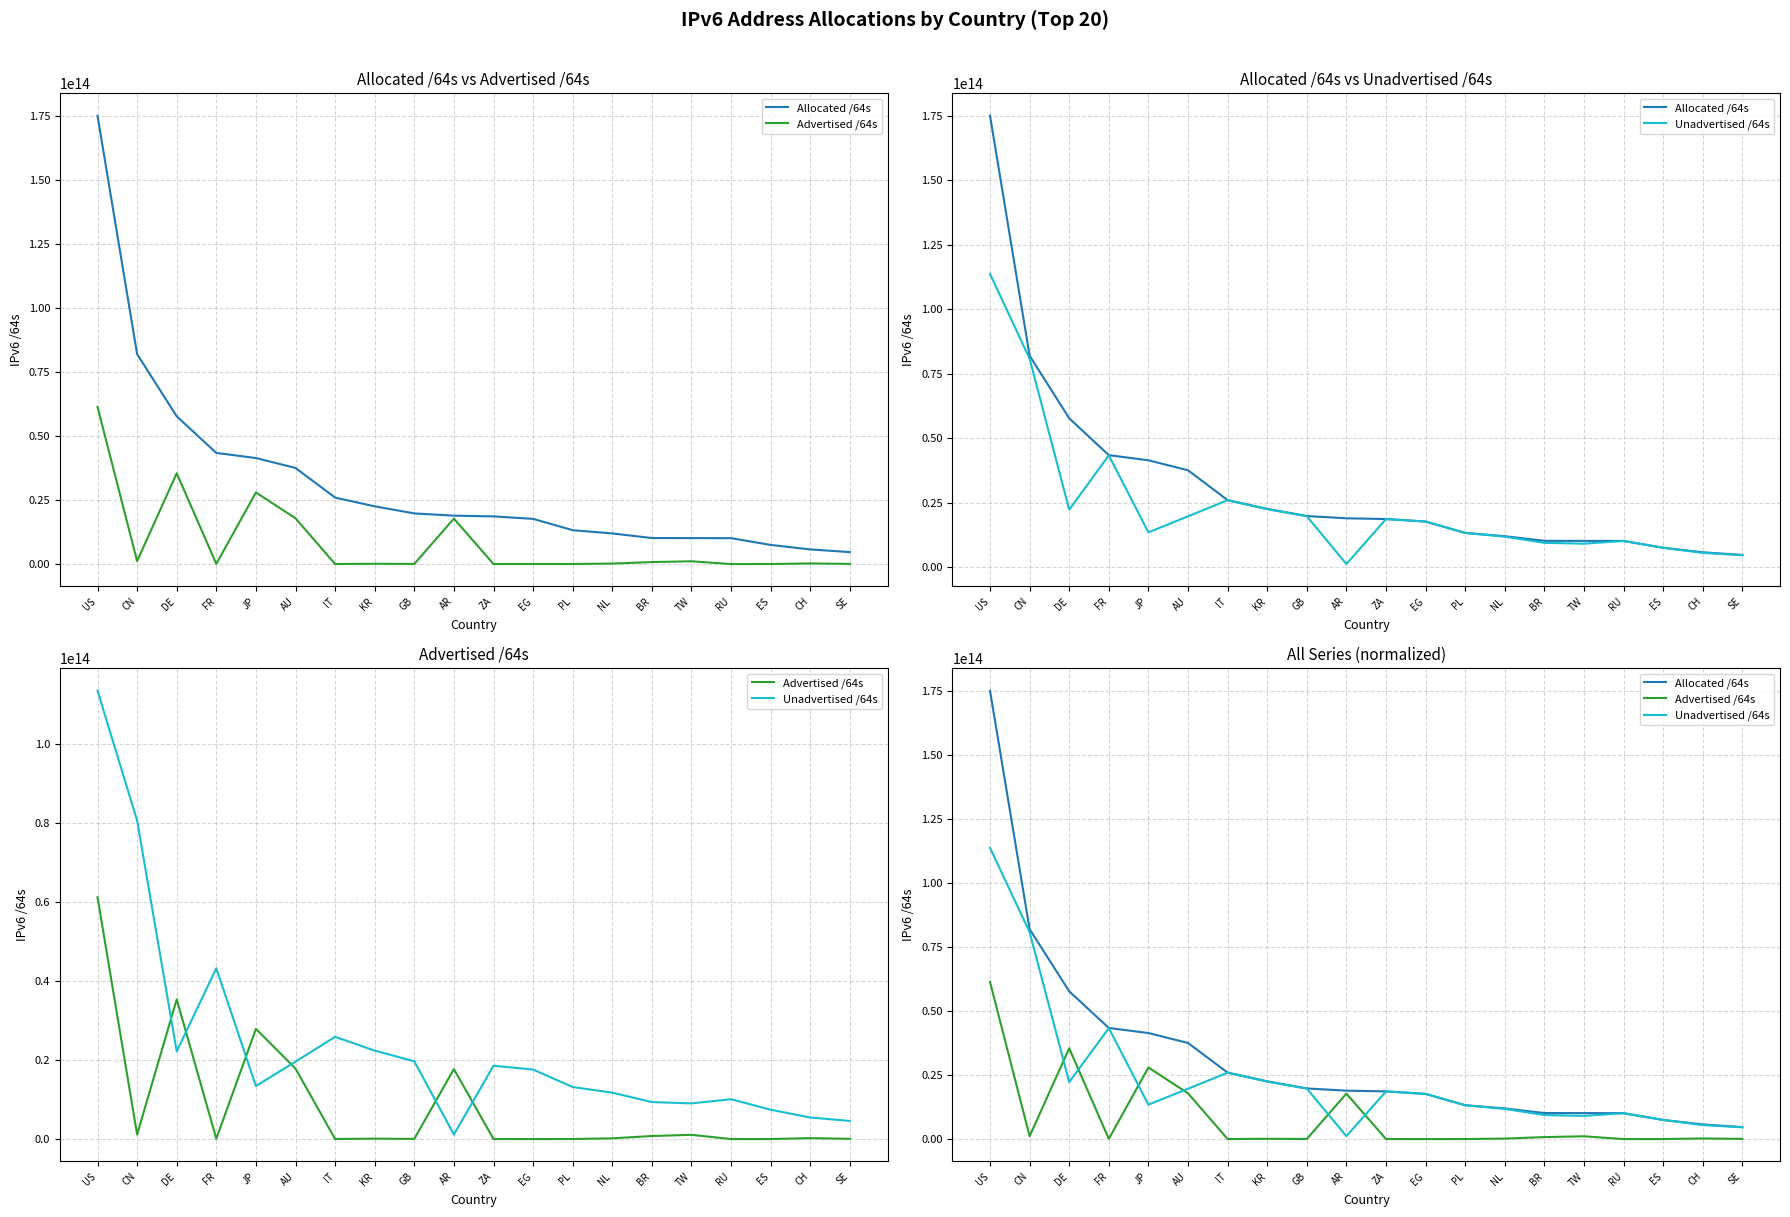

Which category has the lowest value in the Unadvertised /64s series?

AR